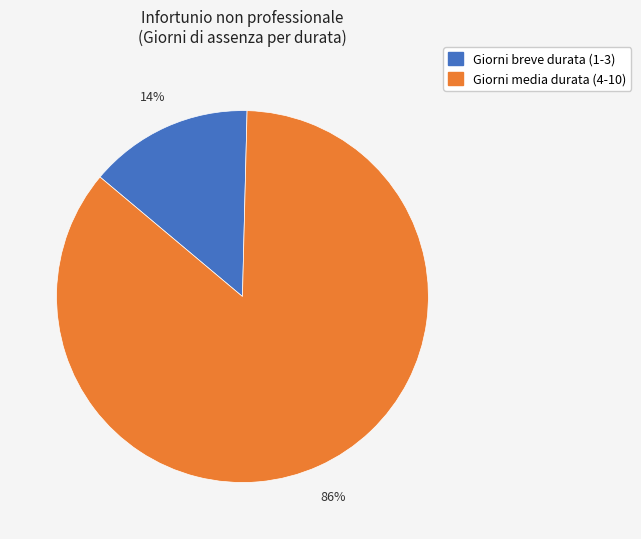

Is there a majority slice in this chart?

Yes